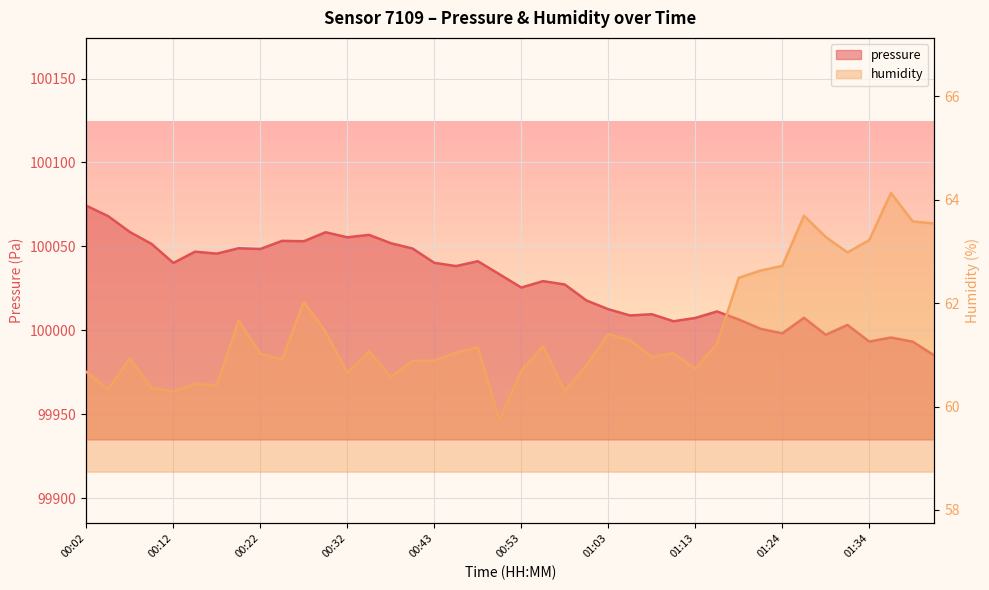

How many data points in pressure are less than 100033?

20